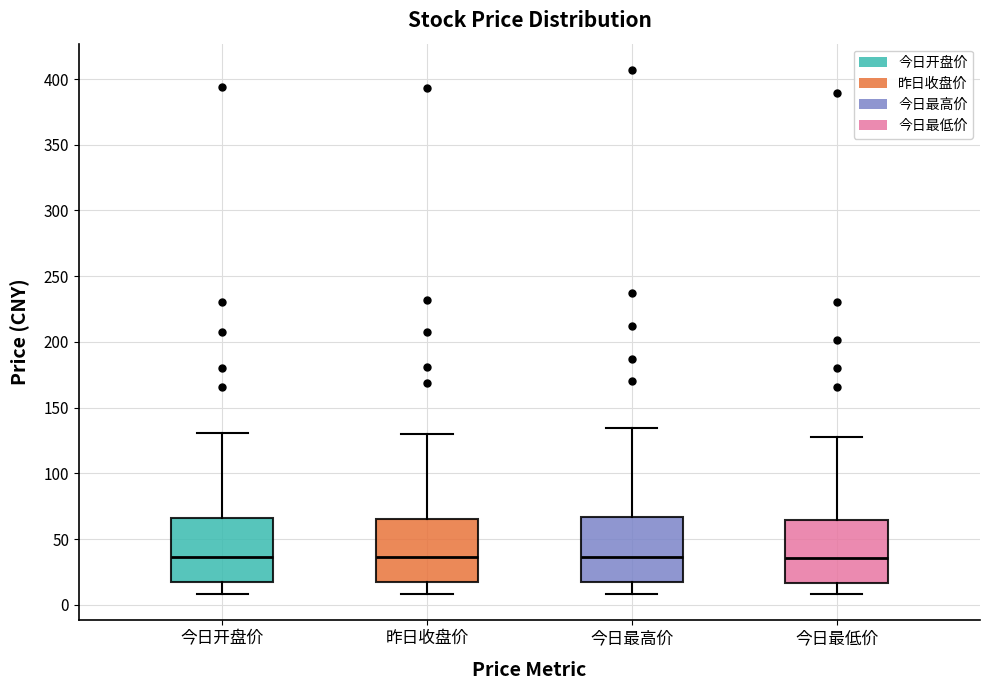

Reading left to right, transcribe this box plot: for each box, give where its median line is, the range the box spans, and where its two whiskers end, as read against the y-axis. The values are not printed on the chart, so give them approximately, as read against the axis.

今日开盘价: median 35, box 15 to 65, whiskers 10 to 130
昨日收盘价: median 35, box 15 to 65, whiskers 10 to 130
今日最高价: median 35, box 15 to 65, whiskers 10 to 135
今日最低价: median 35, box 15 to 65, whiskers 10 to 130